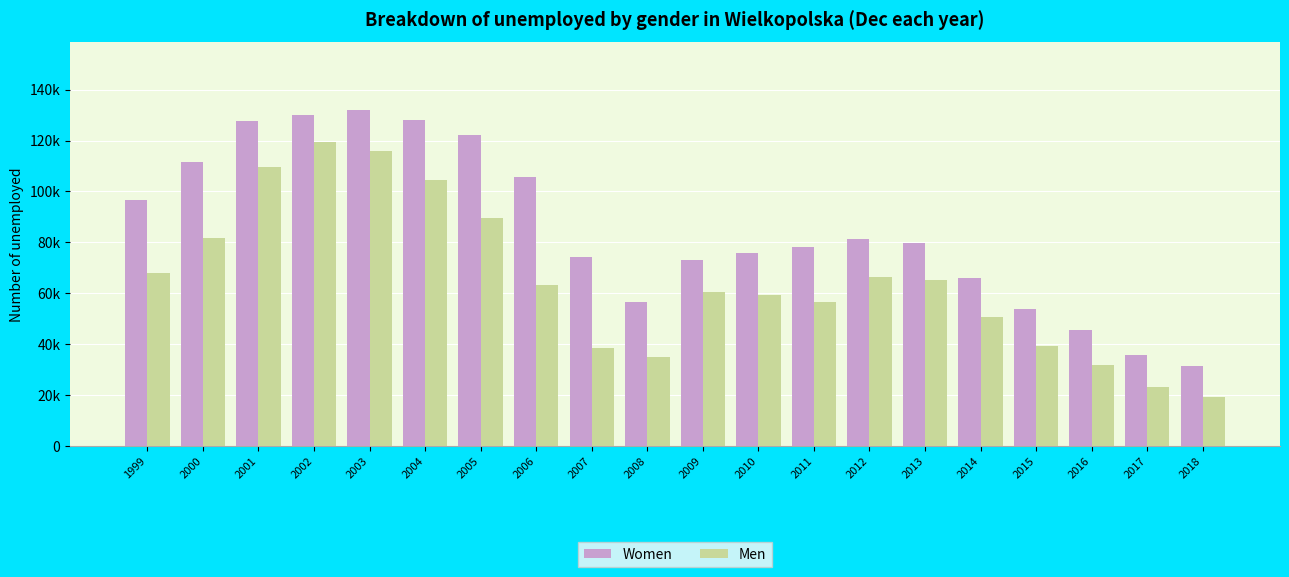

Where is Women nearest to the value 81776?

2012